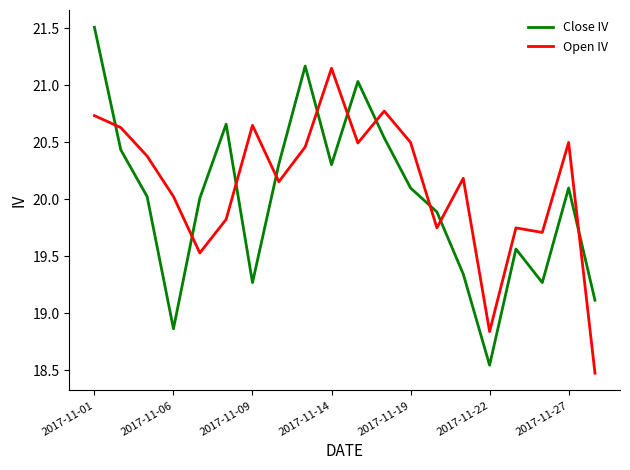

How many intersections are there between Close IV and Open IV?

10